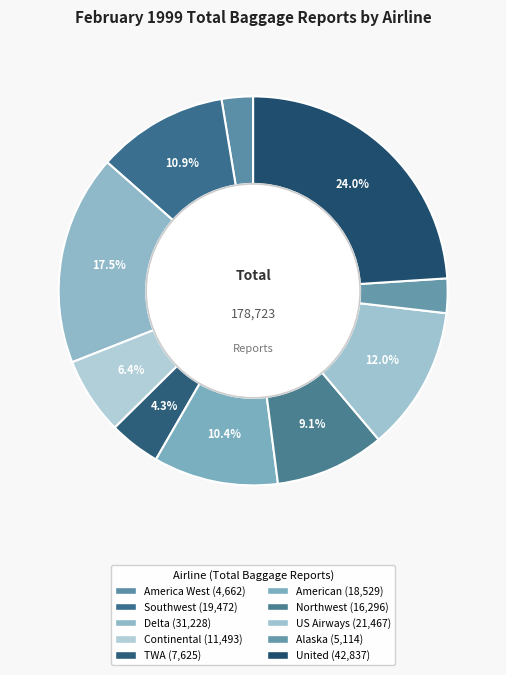

True or false: Continental accounts for 20% of the total.

False